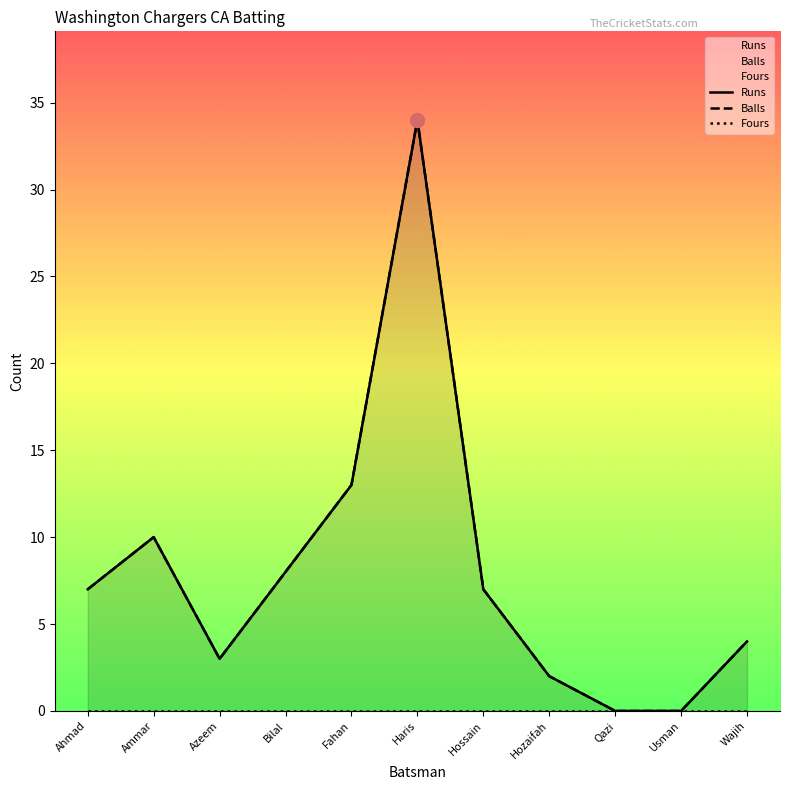

What is the maximum value for Balls?

34